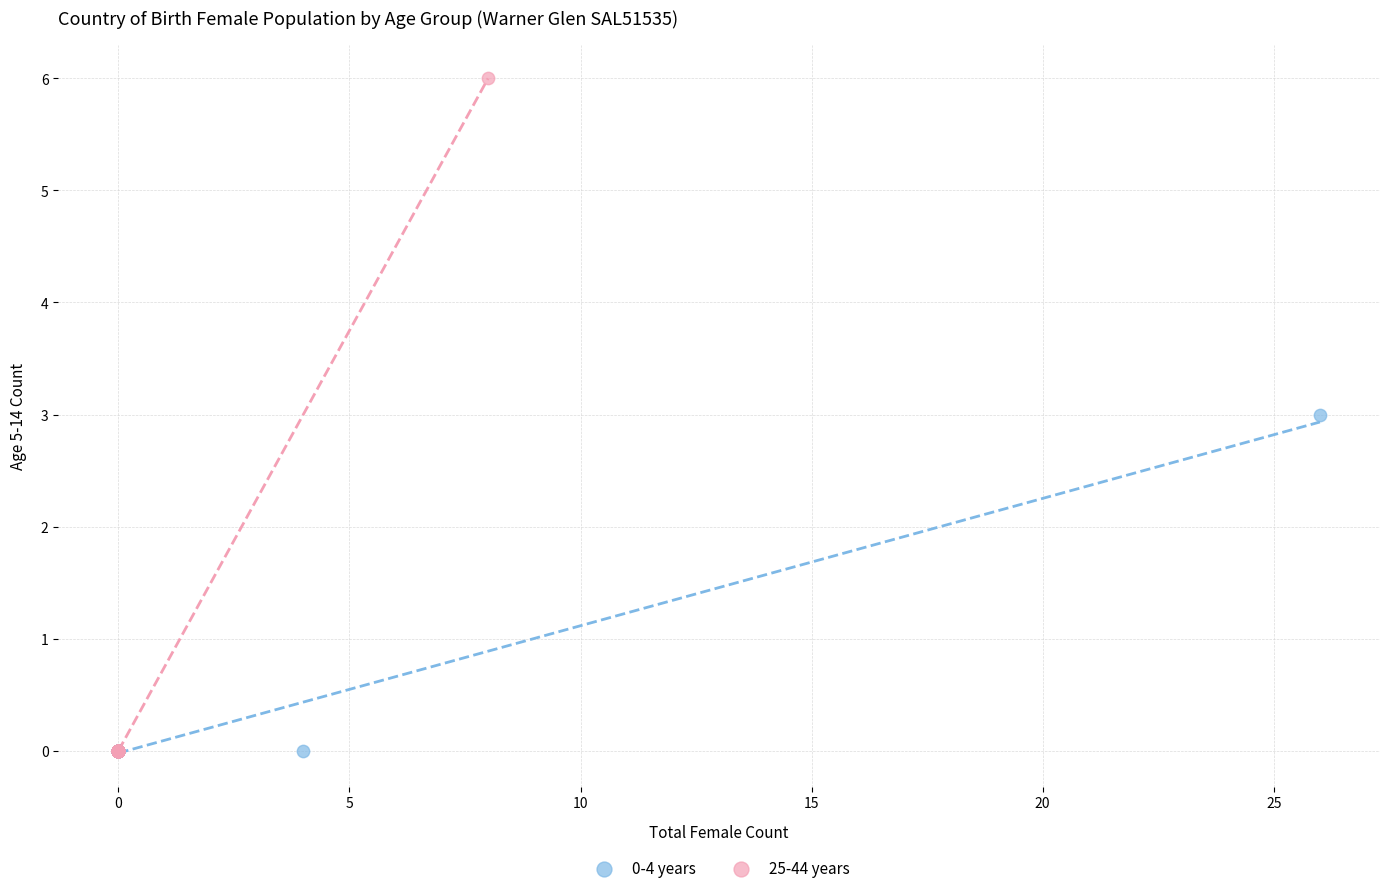

Which series reaches the maximum Y coordinate?

25-44 years